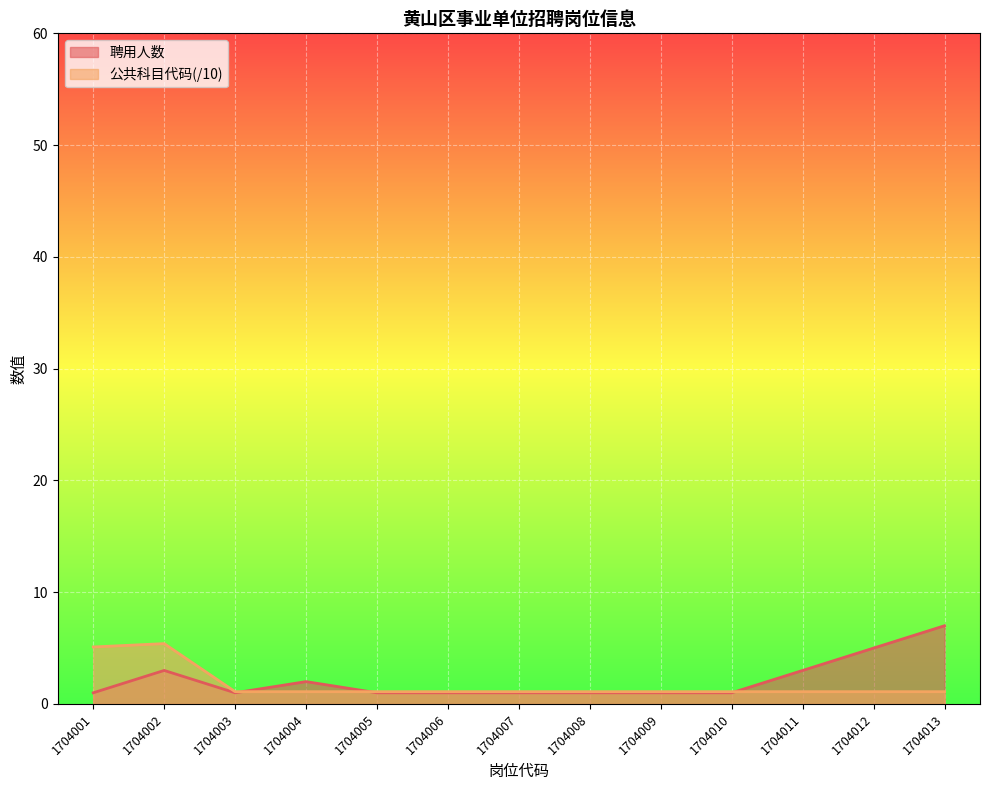

Reading left to right, extract all data points from this chart.

聘用人数: 1704001=1.0	1704002=3.0	1704003=1.0	1704004=2.0	1704005=1.0	1704006=1.0	1704007=1.0	1704008=1.0	1704009=1.0	1704010=1.0	1704011=3.0	1704012=5.0	1704013=7.0
公共科目代码: 1704001=5.1	1704002=5.4	1704003=1.1	1704004=1.1	1704005=1.1	1704006=1.1	1704007=1.1	1704008=1.1	1704009=1.1	1704010=1.1	1704011=1.1	1704012=1.1	1704013=1.1